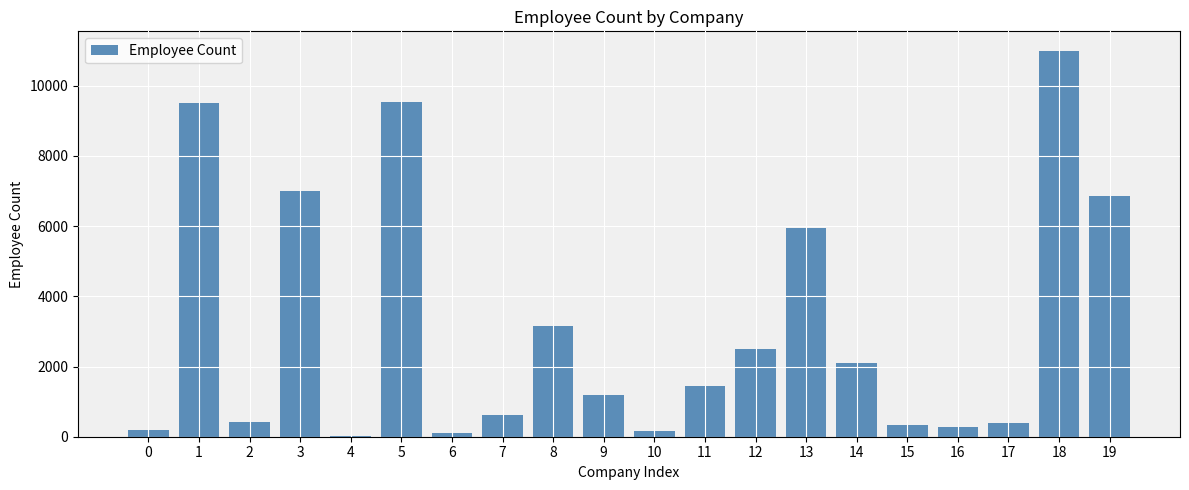

Is it true that the value at 13 is 5944?

True